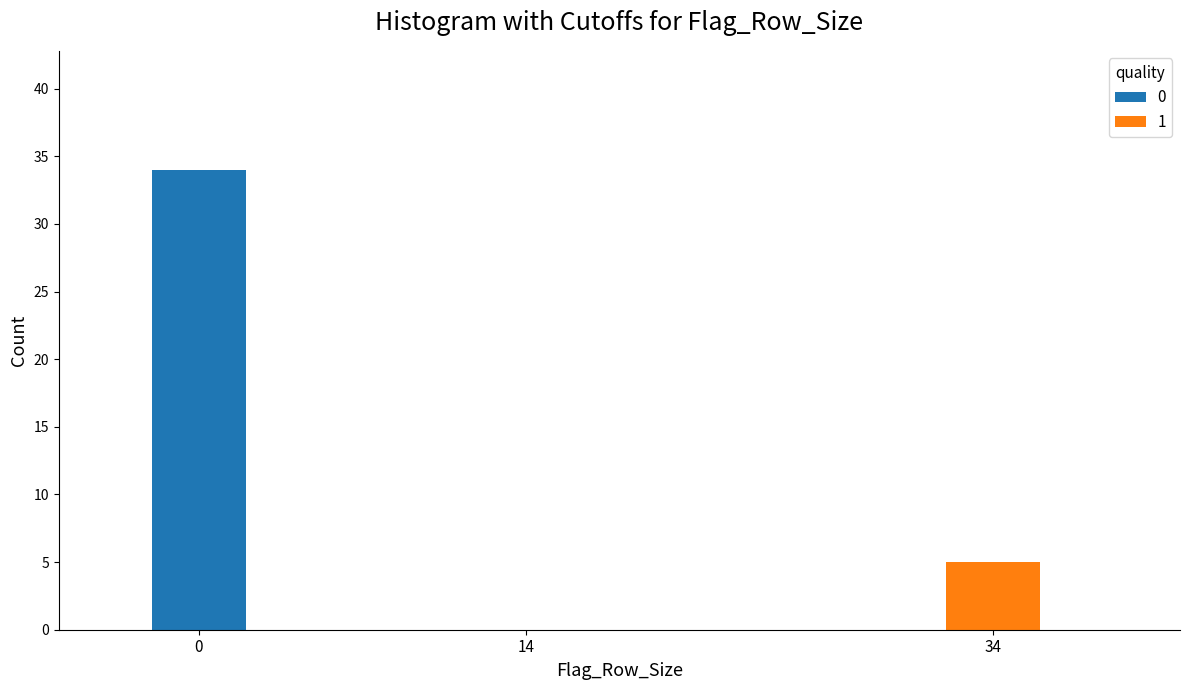

Reading right to left, what are the values for 0?

34=0	14=0	0=34